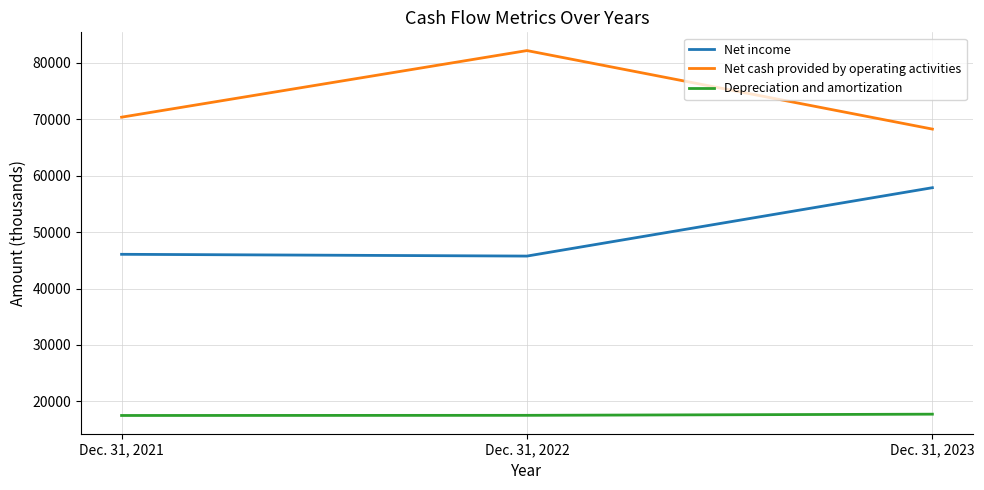

Which series has the largest total across all categories?

Net cash provided by operating activities